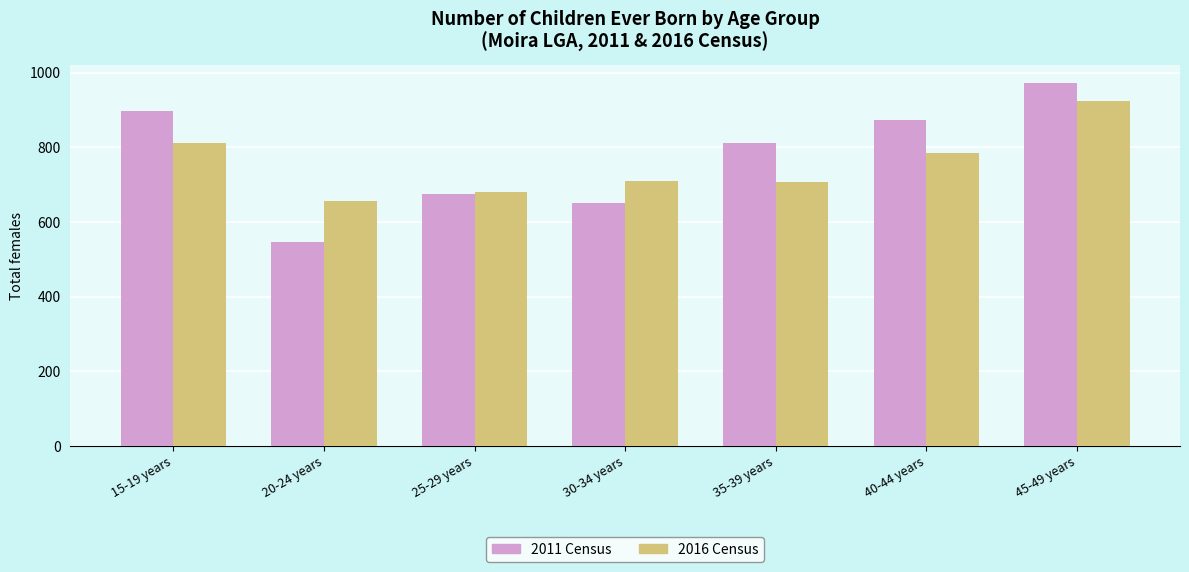

At 20-24 years, list the series in order from smallest to largest.

2011 Census, 2016 Census